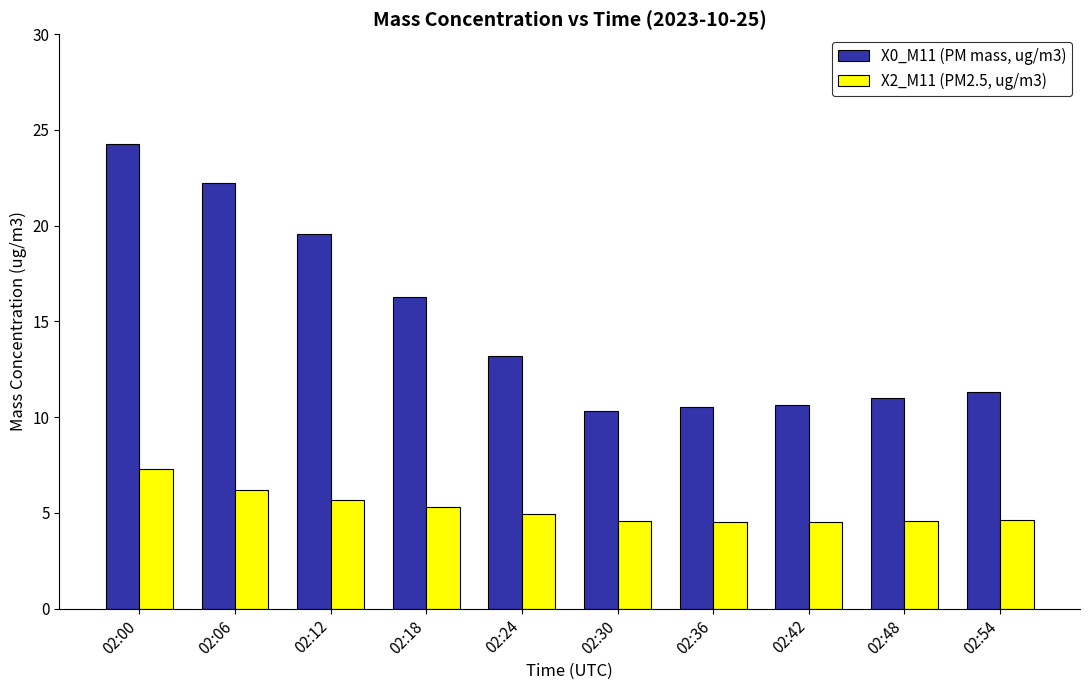

What is the highest value of the X0_M11 (PM mass, ug/m3) series?

24.3